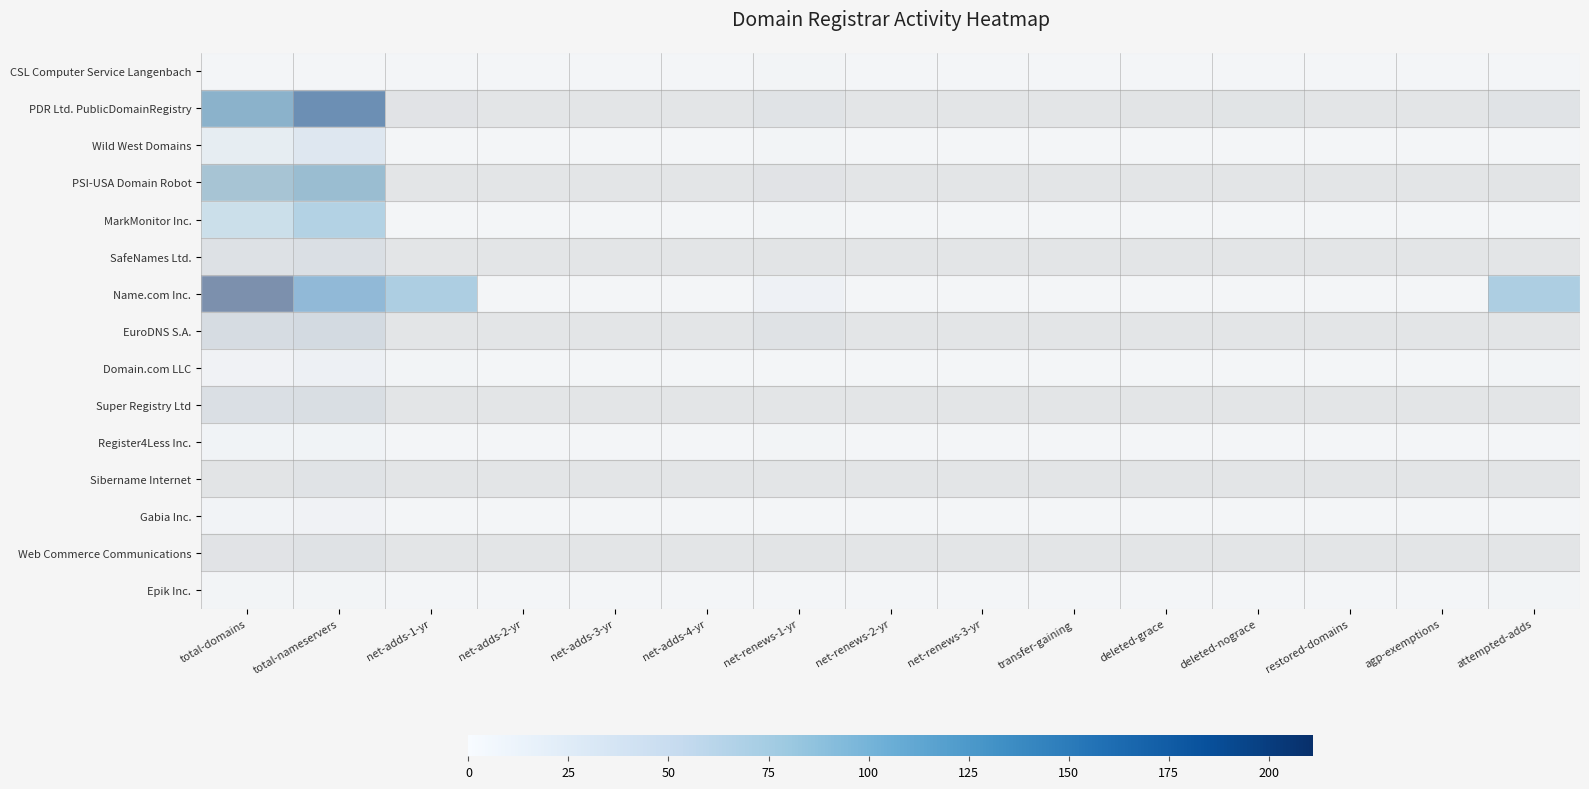

Reading right to left, list all the values displayed in this chart.

CSL Computer Service Langenbach: attempted-adds=0	agp-exemptions=0	restored-domains=0	deleted-nograce=0	deleted-grace=0	transfer-gaining=0	net-renews-3-yr=0	net-renews-2-yr=0	net-renews-1-yr=1	net-adds-4-yr=0	net-adds-3-yr=0	net-adds-2-yr=0	net-adds-1-yr=0	total-nameservers=0	total-domains=0
PDR Ltd. PublicDomainRegistry: attempted-adds=5	agp-exemptions=0	restored-domains=0	deleted-nograce=3	deleted-grace=1	transfer-gaining=0	net-renews-3-yr=0	net-renews-2-yr=0	net-renews-1-yr=5	net-adds-4-yr=0	net-adds-3-yr=0	net-adds-2-yr=0	net-adds-1-yr=4	total-nameservers=186	total-domains=129
Wild West Domains: attempted-adds=0	agp-exemptions=0	restored-domains=0	deleted-nograce=0	deleted-grace=0	transfer-gaining=0	net-renews-3-yr=0	net-renews-2-yr=0	net-renews-1-yr=1	net-adds-4-yr=0	net-adds-3-yr=0	net-adds-2-yr=0	net-adds-1-yr=0	total-nameservers=46	total-domains=27
PSI-USA Domain Robot: attempted-adds=1	agp-exemptions=0	restored-domains=0	deleted-nograce=0	deleted-grace=0	transfer-gaining=0	net-renews-3-yr=0	net-renews-2-yr=0	net-renews-1-yr=4	net-adds-4-yr=0	net-adds-3-yr=0	net-adds-2-yr=0	net-adds-1-yr=0	total-nameservers=109	total-domains=95
MarkMonitor Inc.: attempted-adds=0	agp-exemptions=0	restored-domains=0	deleted-nograce=0	deleted-grace=0	transfer-gaining=0	net-renews-3-yr=0	net-renews-2-yr=0	net-renews-1-yr=2	net-adds-4-yr=0	net-adds-3-yr=0	net-adds-2-yr=0	net-adds-1-yr=0	total-nameservers=99	total-domains=73
SafeNames Ltd.: attempted-adds=0	agp-exemptions=0	restored-domains=0	deleted-nograce=0	deleted-grace=0	transfer-gaining=0	net-renews-3-yr=0	net-renews-2-yr=0	net-renews-1-yr=1	net-adds-4-yr=0	net-adds-3-yr=0	net-adds-2-yr=0	net-adds-1-yr=0	total-nameservers=18	total-domains=12
Name.com Inc.: attempted-adds=106	agp-exemptions=0	restored-domains=0	deleted-nograce=0	deleted-grace=0	transfer-gaining=0	net-renews-3-yr=0	net-renews-2-yr=0	net-renews-1-yr=10	net-adds-4-yr=0	net-adds-3-yr=0	net-adds-2-yr=0	net-adds-1-yr=106	total-nameservers=143	total-domains=211
EuroDNS S.A.: attempted-adds=0	agp-exemptions=0	restored-domains=0	deleted-nograce=0	deleted-grace=0	transfer-gaining=0	net-renews-3-yr=0	net-renews-2-yr=0	net-renews-1-yr=8	net-adds-4-yr=0	net-adds-3-yr=0	net-adds-2-yr=0	net-adds-1-yr=0	total-nameservers=34	total-domains=28
Domain.com LLC: attempted-adds=1	agp-exemptions=0	restored-domains=0	deleted-nograce=0	deleted-grace=0	transfer-gaining=0	net-renews-3-yr=0	net-renews-2-yr=0	net-renews-1-yr=0	net-adds-4-yr=0	net-adds-3-yr=0	net-adds-2-yr=0	net-adds-1-yr=1	total-nameservers=14	total-domains=7
Super Registry Ltd: attempted-adds=0	agp-exemptions=0	restored-domains=0	deleted-nograce=0	deleted-grace=0	transfer-gaining=0	net-renews-3-yr=0	net-renews-2-yr=0	net-renews-1-yr=0	net-adds-4-yr=0	net-adds-3-yr=0	net-adds-2-yr=0	net-adds-1-yr=0	total-nameservers=21	total-domains=18
Register4Less Inc.: attempted-adds=0	agp-exemptions=0	restored-domains=0	deleted-nograce=0	deleted-grace=0	transfer-gaining=0	net-renews-3-yr=0	net-renews-2-yr=0	net-renews-1-yr=2	net-adds-4-yr=0	net-adds-3-yr=0	net-adds-2-yr=0	net-adds-1-yr=0	total-nameservers=6	total-domains=6
Sibername Internet: attempted-adds=0	agp-exemptions=0	restored-domains=0	deleted-nograce=0	deleted-grace=0	transfer-gaining=0	net-renews-3-yr=0	net-renews-2-yr=0	net-renews-1-yr=0	net-adds-4-yr=0	net-adds-3-yr=0	net-adds-2-yr=0	net-adds-1-yr=0	total-nameservers=6	total-domains=2
Gabia Inc.: attempted-adds=0	agp-exemptions=0	restored-domains=0	deleted-nograce=0	deleted-grace=0	transfer-gaining=0	net-renews-3-yr=0	net-renews-2-yr=0	net-renews-1-yr=0	net-adds-4-yr=0	net-adds-3-yr=0	net-adds-2-yr=0	net-adds-1-yr=0	total-nameservers=7	total-domains=4
Web Commerce Communications: attempted-adds=0	agp-exemptions=0	restored-domains=0	deleted-nograce=0	deleted-grace=0	transfer-gaining=0	net-renews-3-yr=0	net-renews-2-yr=0	net-renews-1-yr=1	net-adds-4-yr=0	net-adds-3-yr=0	net-adds-2-yr=0	net-adds-1-yr=0	total-nameservers=8	total-domains=4
Epik Inc.: attempted-adds=1	agp-exemptions=0	restored-domains=0	deleted-nograce=0	deleted-grace=0	transfer-gaining=0	net-renews-3-yr=0	net-renews-2-yr=0	net-renews-1-yr=0	net-adds-4-yr=0	net-adds-3-yr=0	net-adds-2-yr=0	net-adds-1-yr=0	total-nameservers=2	total-domains=2